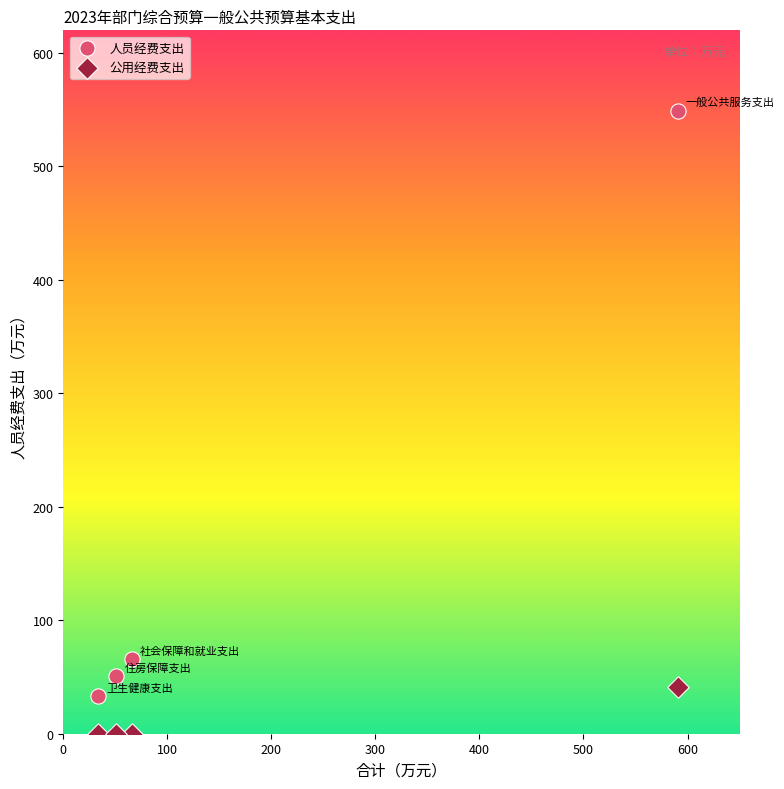

What are all the series names shown in the legend?

人员经费支出, 公用经费支出